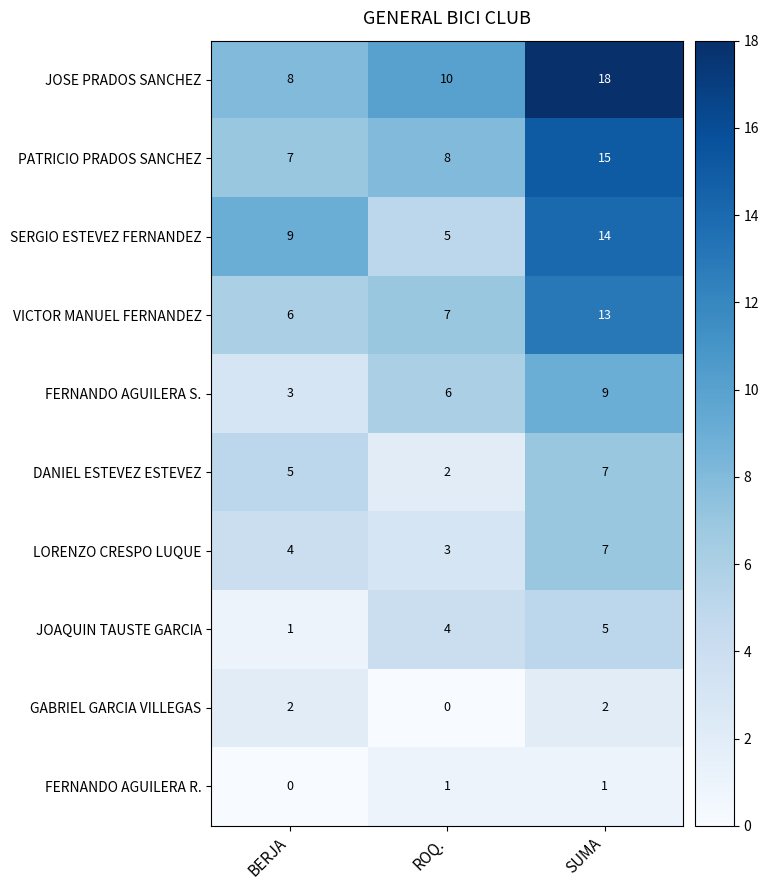

Count the number of categories in the chart.

3